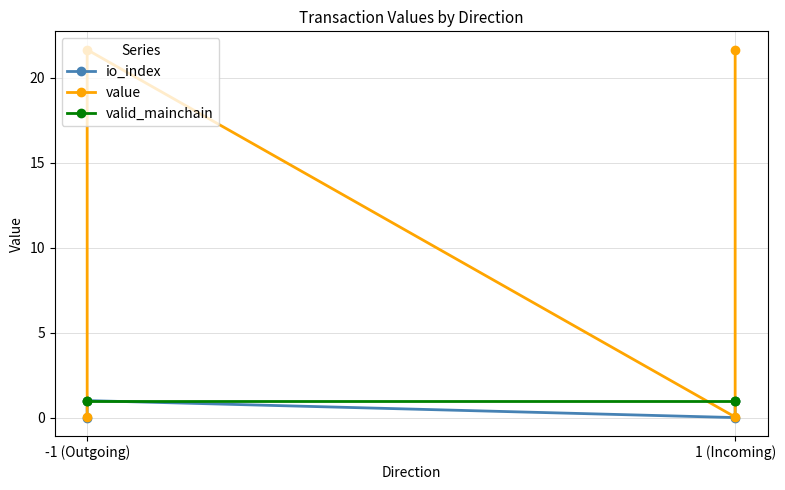

Which series has the largest range (max minus min)?

value